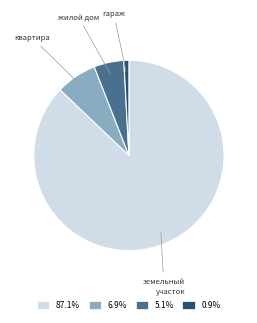

Combined, do 87.1% and 0.9% account for over 50%?

Yes